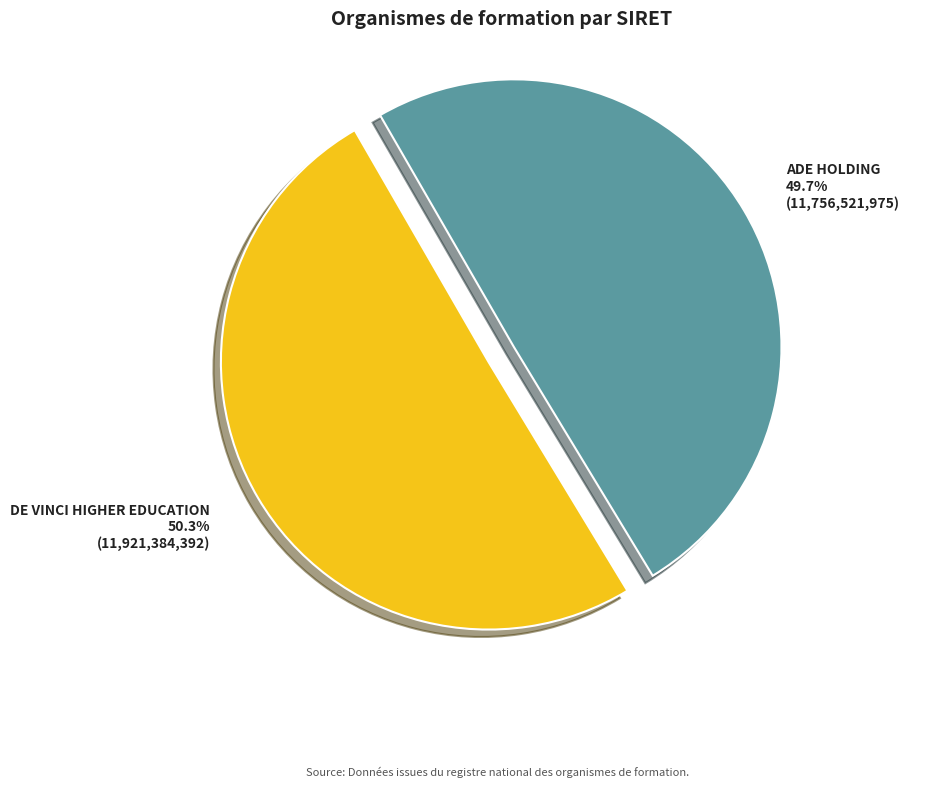

What is the largest slice in the pie chart?

DE VINCI HIGHER EDUCATION